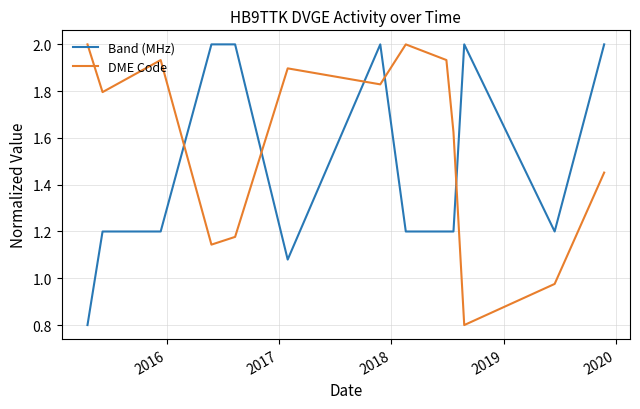

Which series ends up on top after the final intersection of DME Code and Band (MHz)?

Band (MHz)